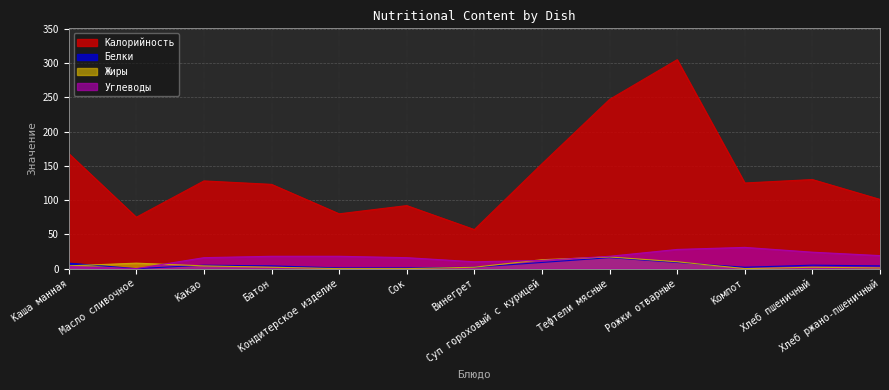

How many lines are shown in the chart?

4